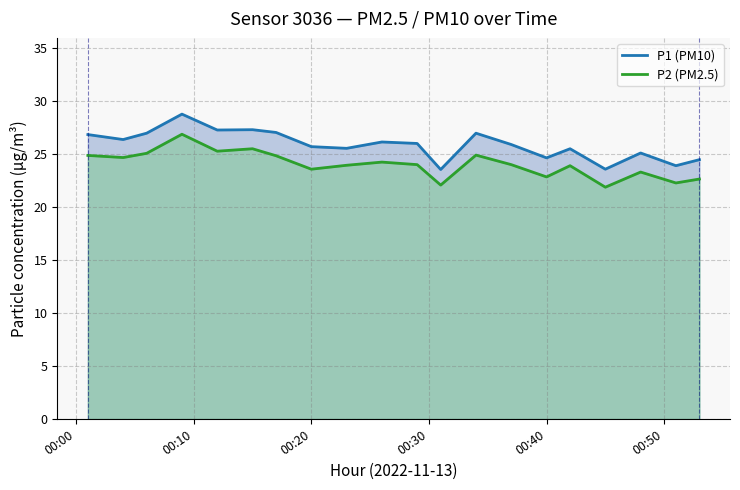

At how many categories does at least one series exceed 23?

20